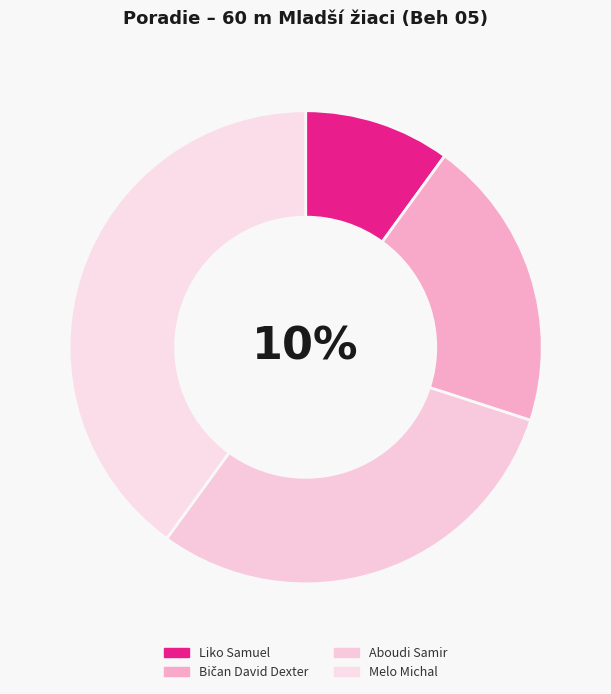

What is the ratio of the value at Melo Michal to the value at Bičan David Dexter?

2.0